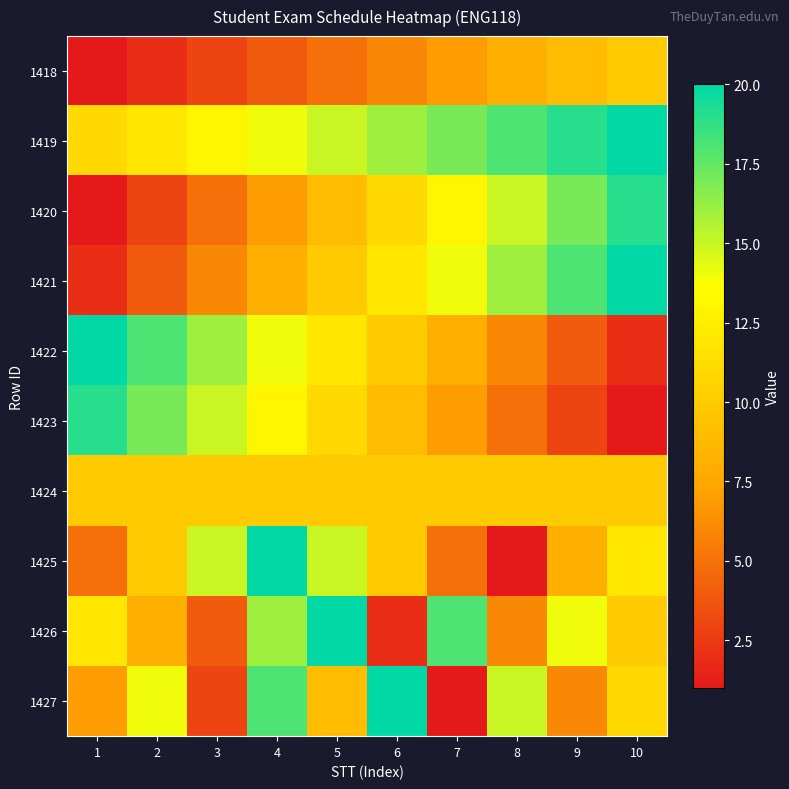

Which has a higher value, 2 or 4?

4